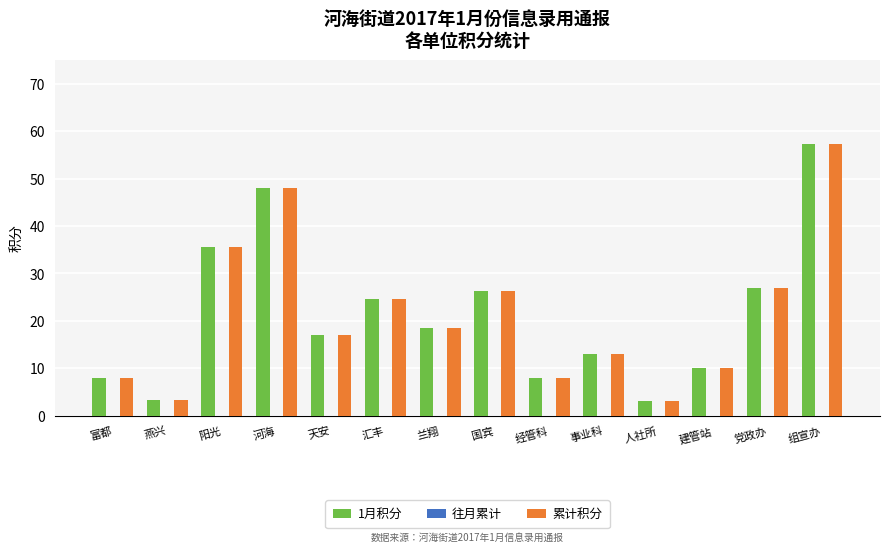

What position from the left is 党政办?

13